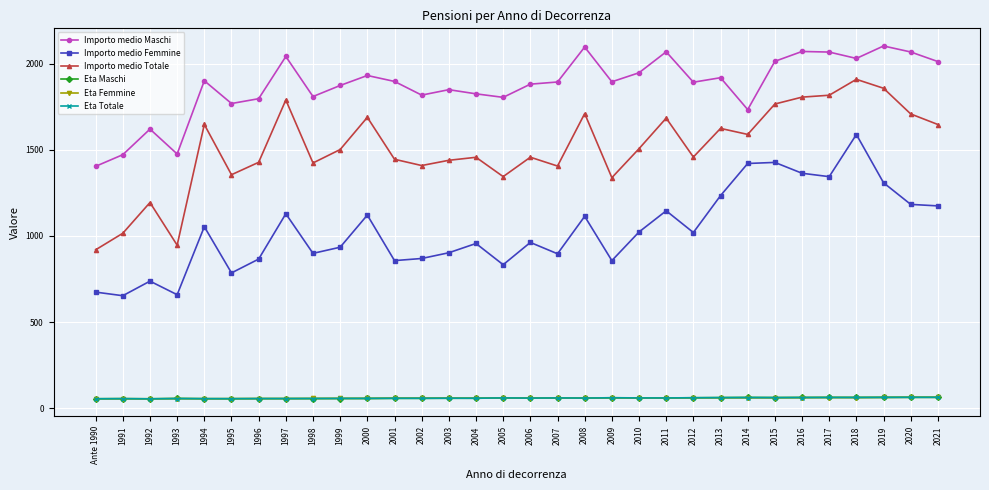

Is the value of Eta Femmine at 2003 greater than the value of Importo medio Femmine at 1992?

No